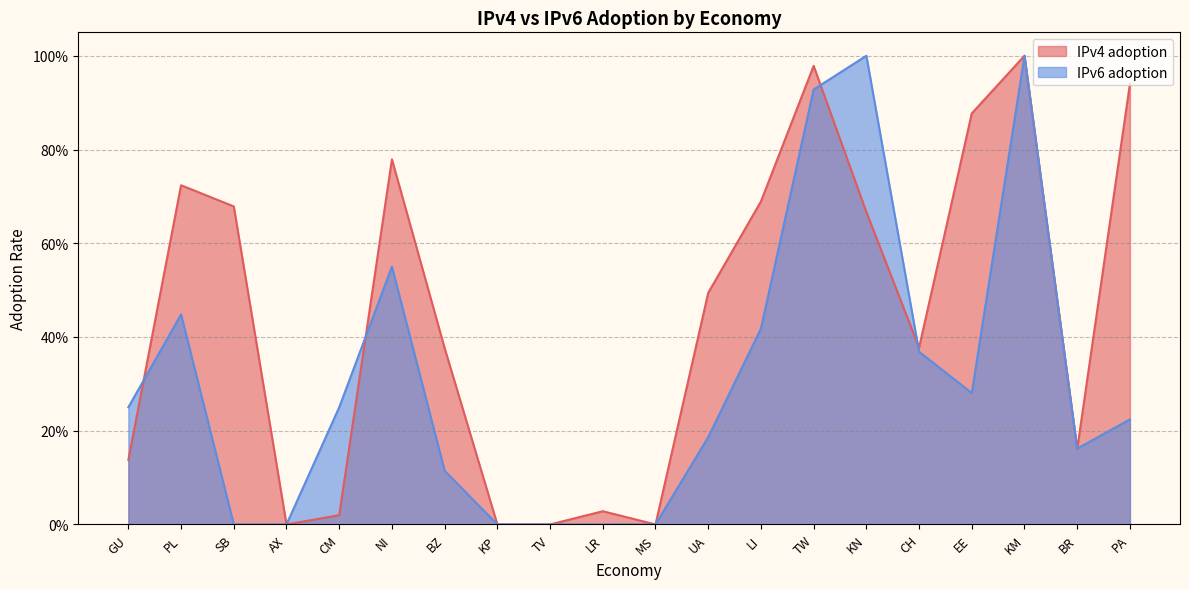

How many data points in IPv6 adoption are above 0?

14